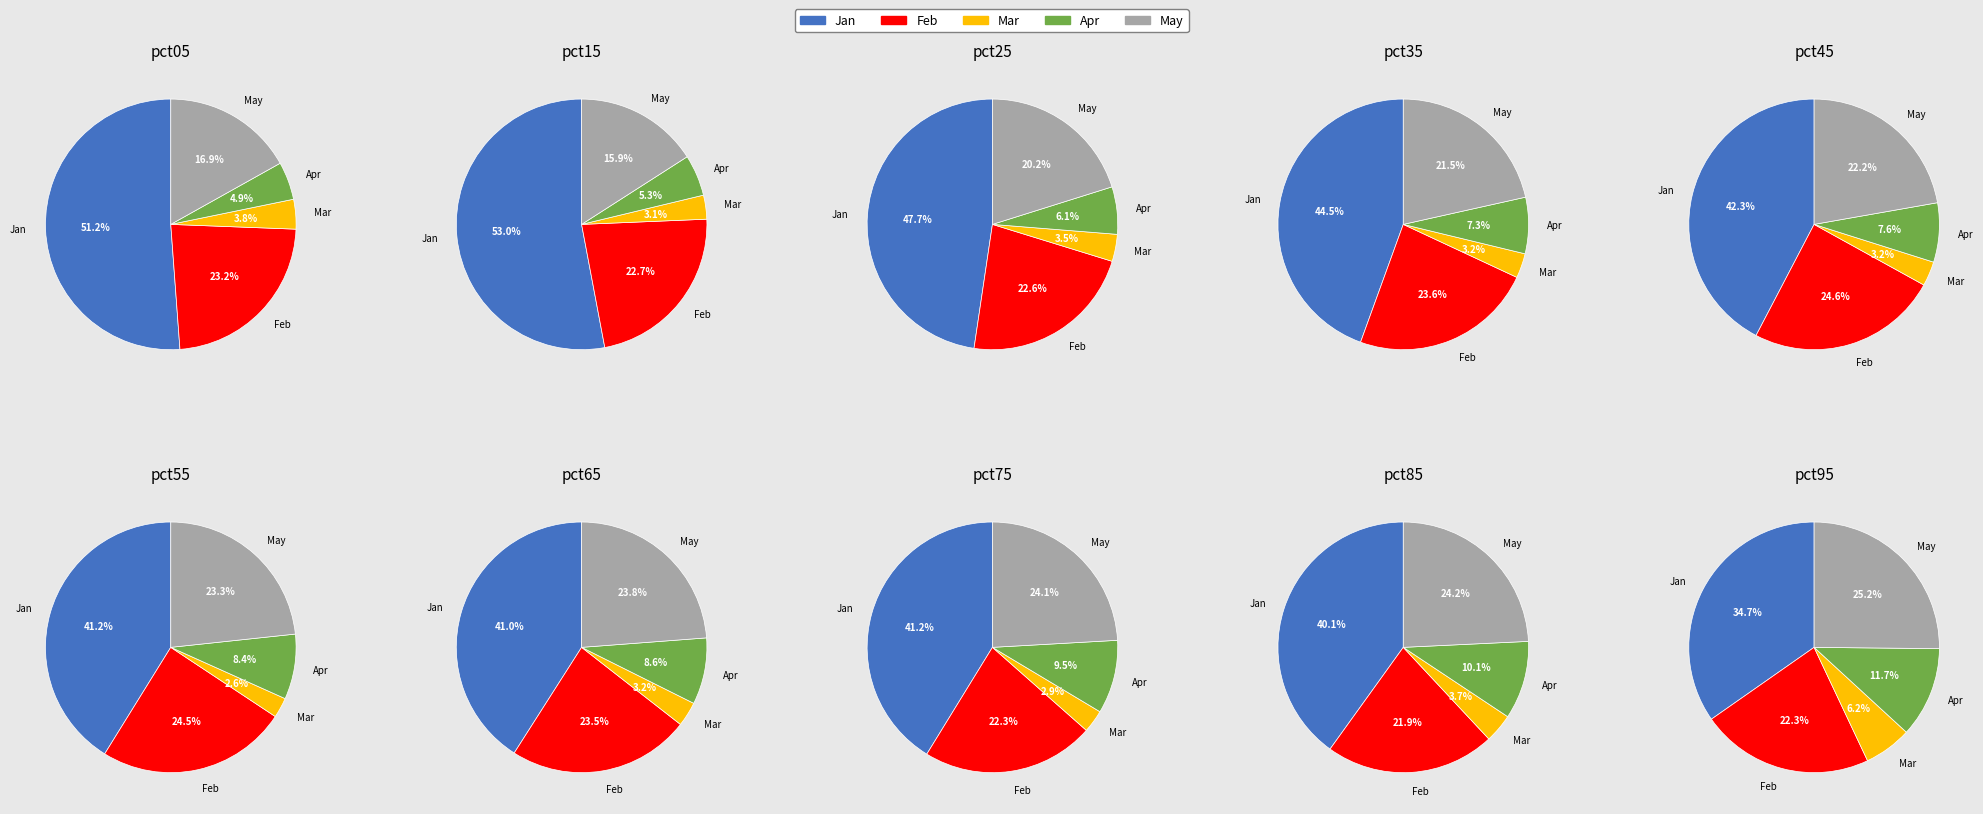

To the nearest percent, what is the combined percentage of pct05 and pct45?

19%